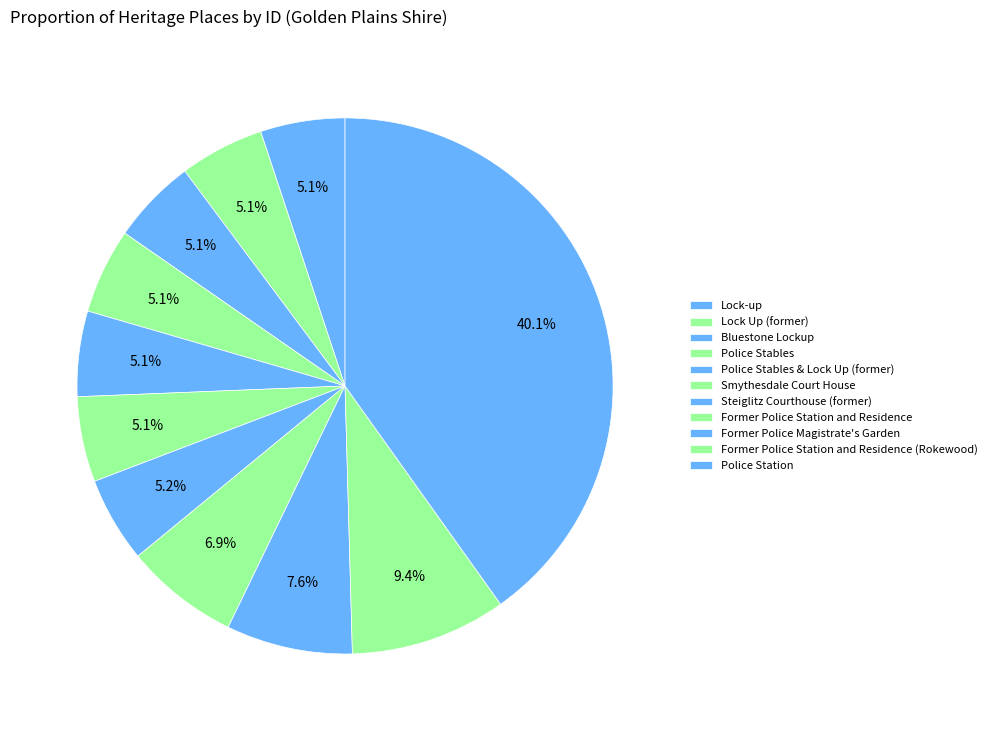

Count the number of slices in the pie.

11